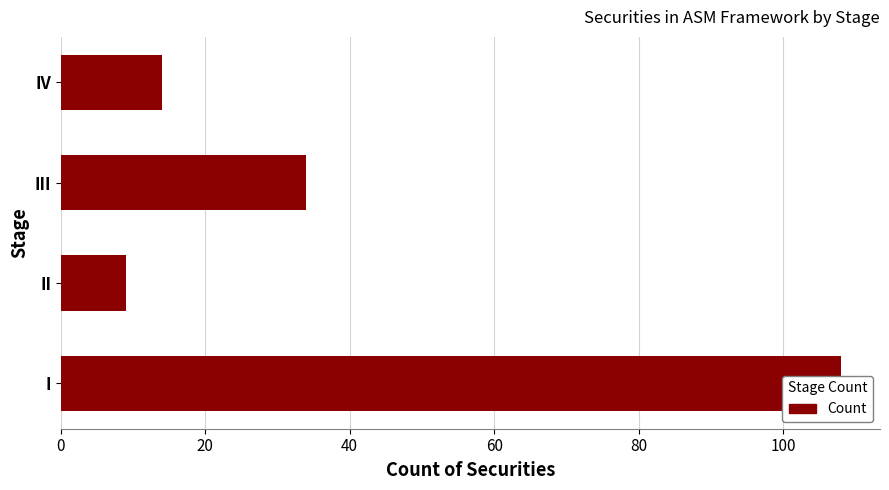

The value at IV is 14. True or false?

True